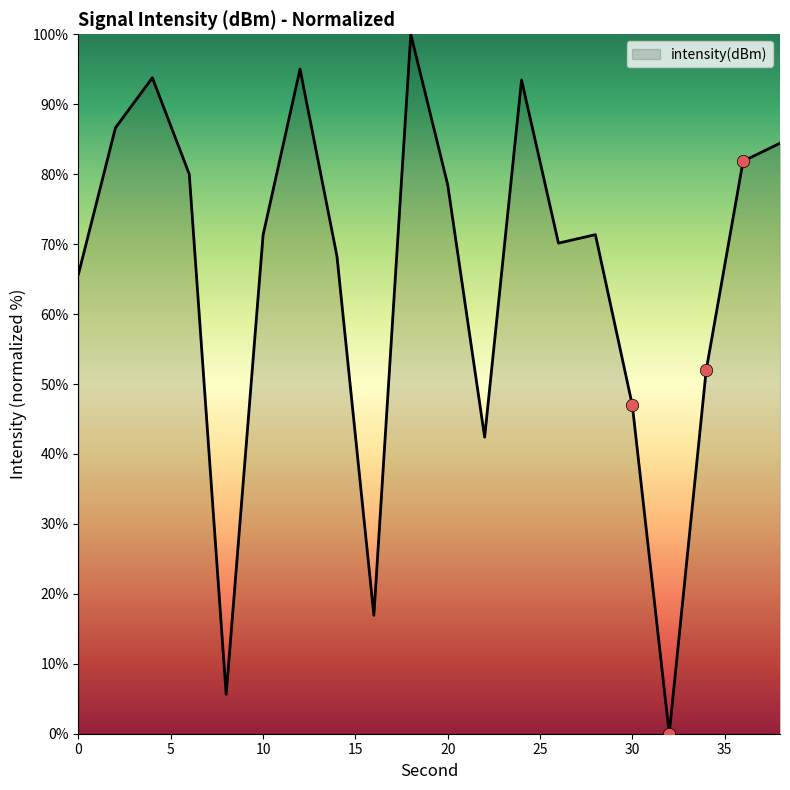

What is the maximum value shown in the chart?

100.0